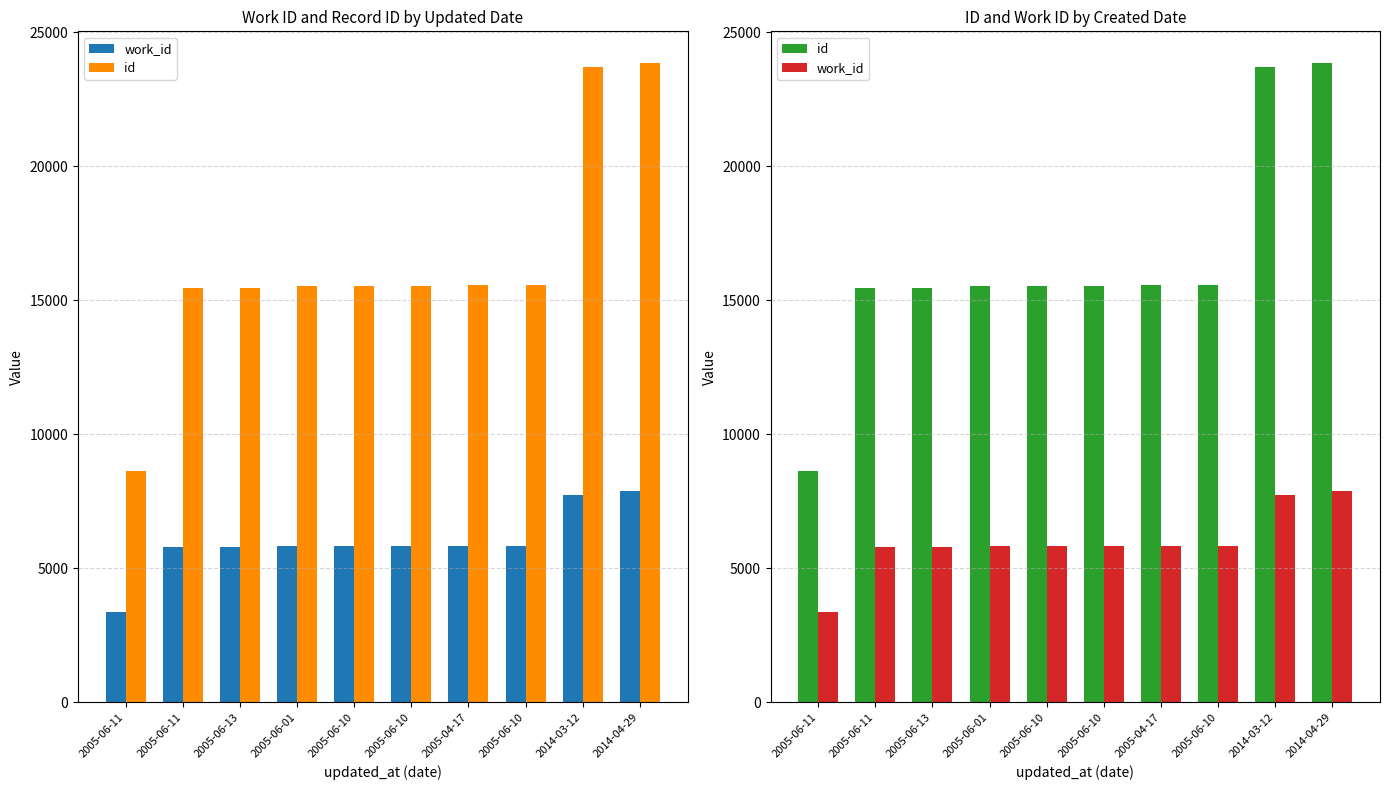

What is the difference between the highest and lowest values at 2005-06-10?

9714